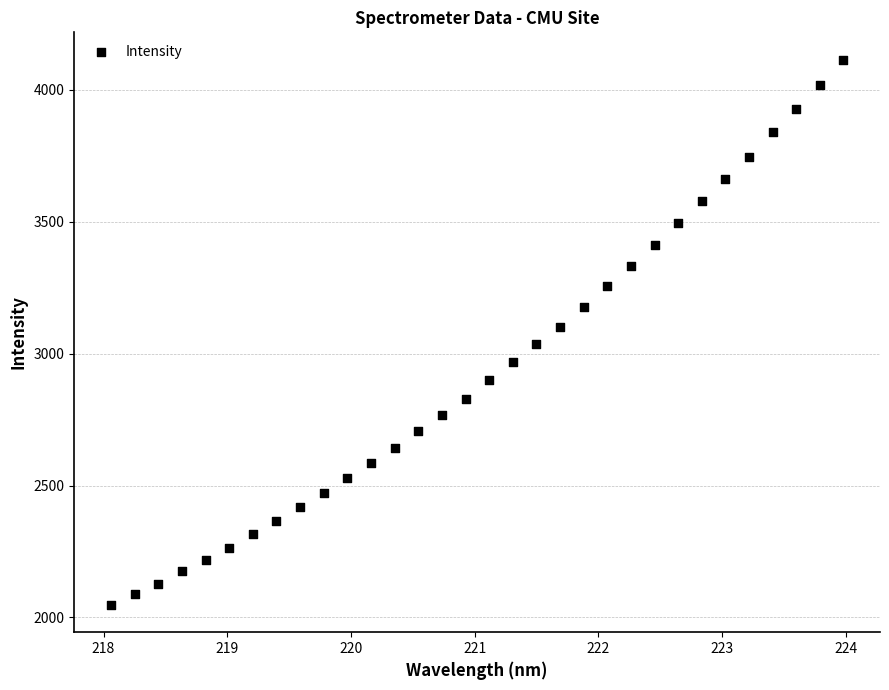

What is the range of Y values (max minus min)?

2067.5